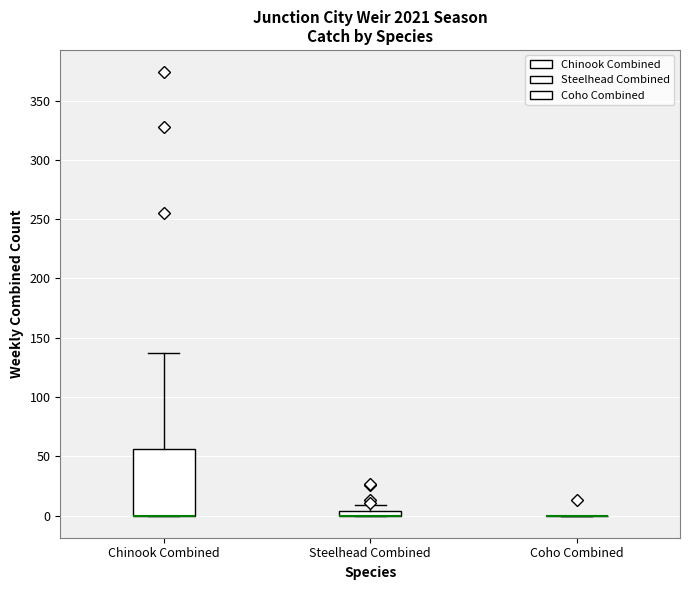

Comparing the boxes themselves (not the whiskers), which one is the tallest?

Chinook Combined